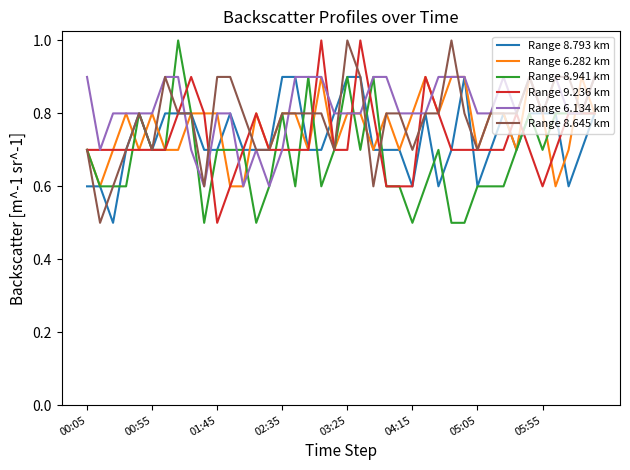

What is the lowest value of the Range 8.941 km series?

0.5